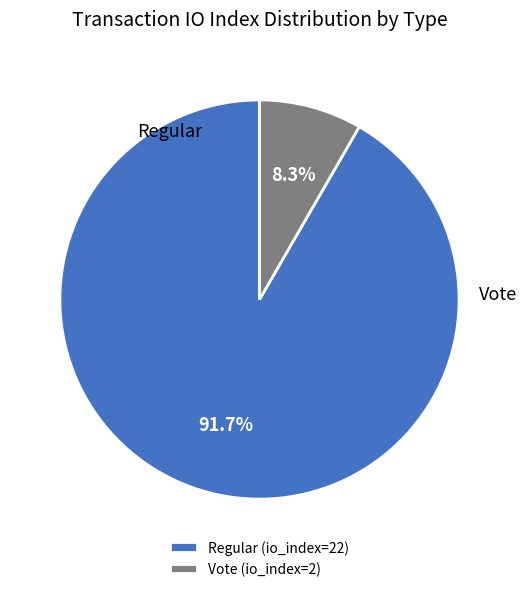

What is the smallest slice in the pie chart?

Vote (io_index=2)